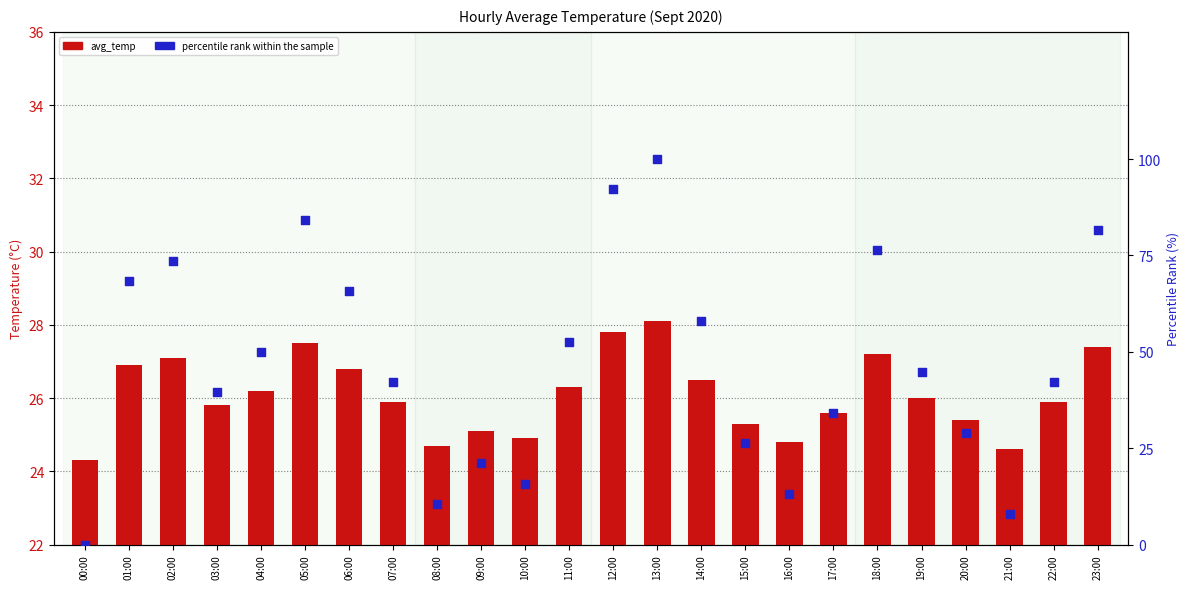

At how many categories does at least one series exceed 27?

17